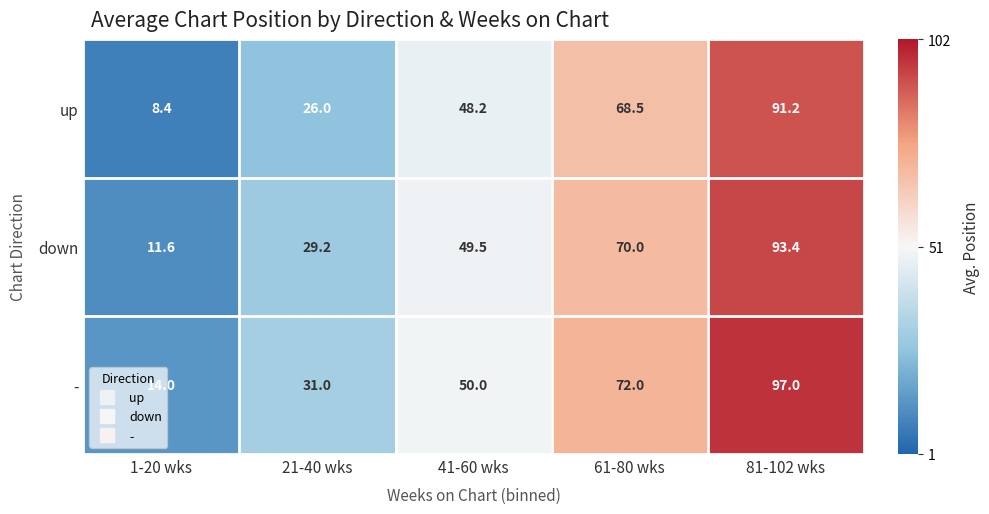

What value does the up series have at 21-40 wks?

26.0